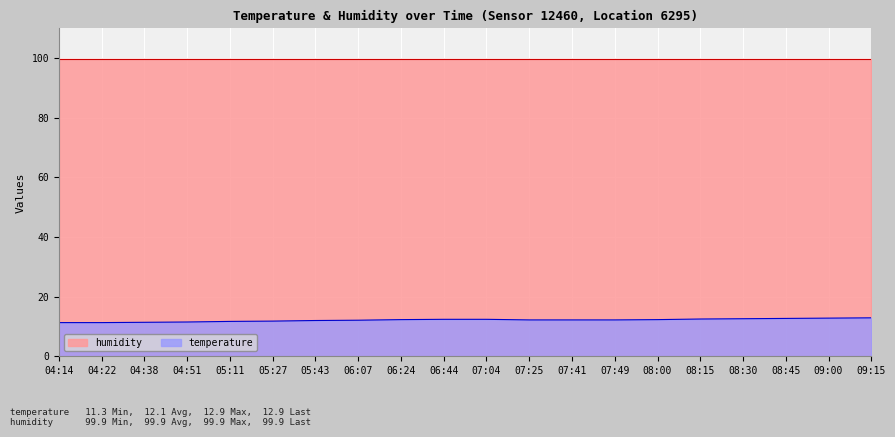

What value does the data have at 07:49?

12.2